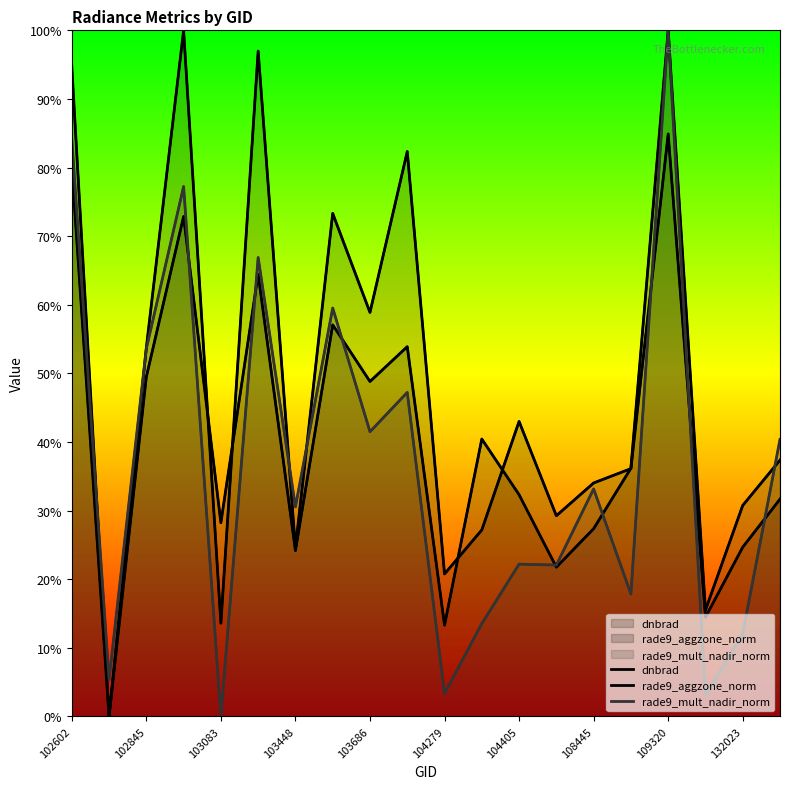

List the series in order of their overall mean, lowest first.

rade9_mult_nadir_norm, rade9_aggzone_norm, dnbrad